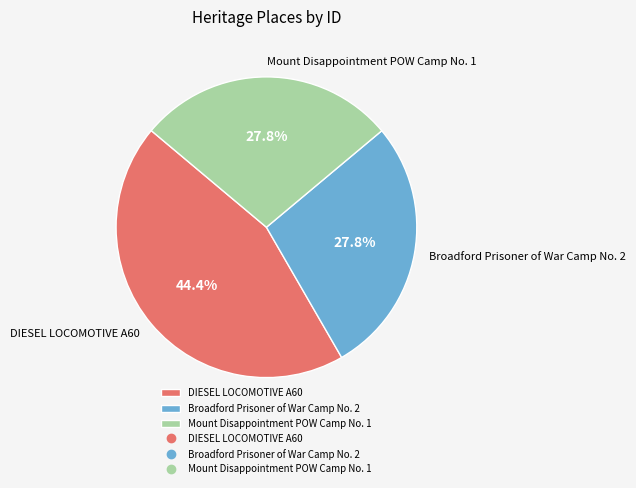

How much of the chart is everything except Broadford Prisoner of War Camp No. 2?

72.2%